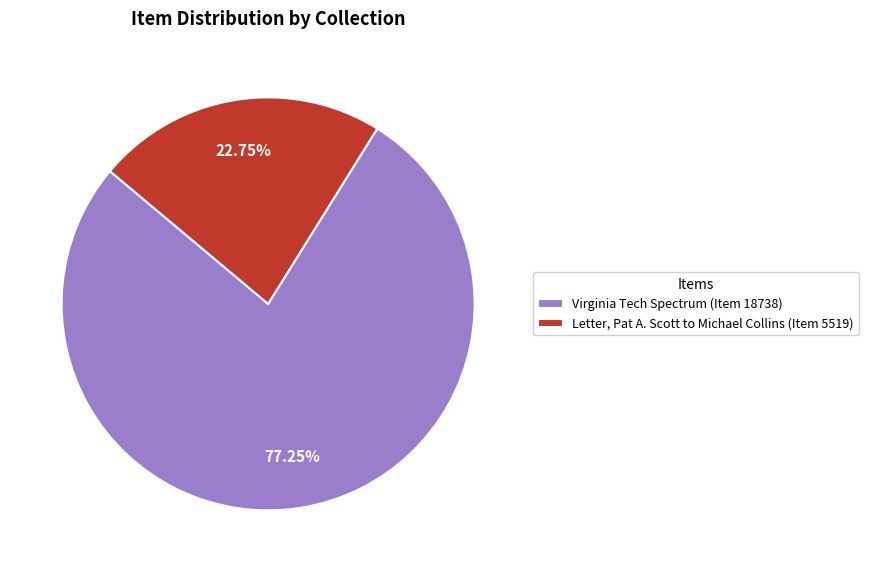

How many segments does this pie chart have?

2